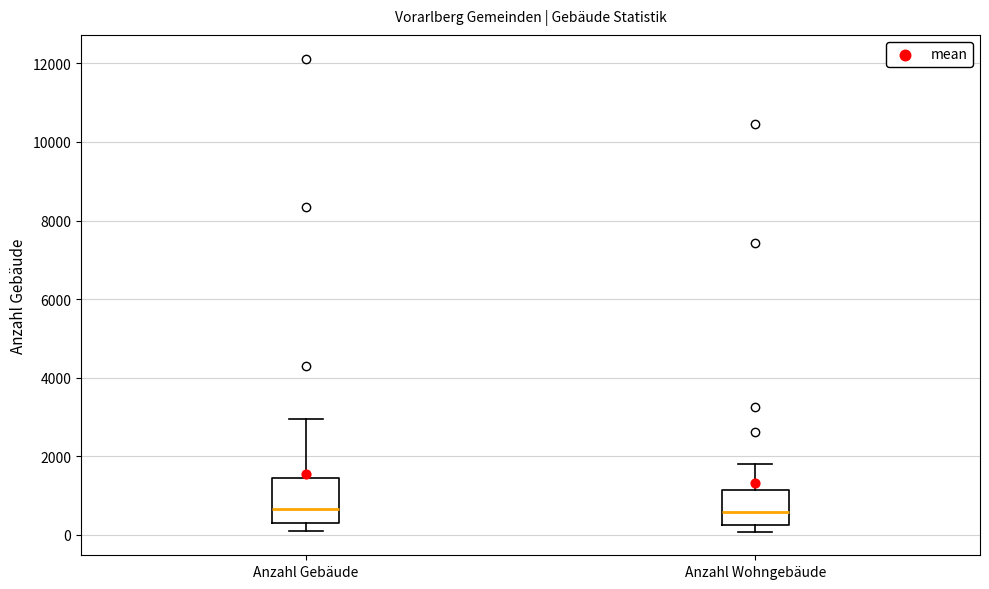

Reading left to right, transcribe this box plot: for each box, give where its median line is, the range the box spans, and where its two whiskers end, as read against the y-axis. The values are not printed on the chart, so give them approximately, as read against the axis.

Anzahl Gebäude: median 600, box 400 to 1400, whiskers 0 to 3000
Anzahl Wohngebäude: median 600, box 200 to 1200, whiskers 0 to 1800